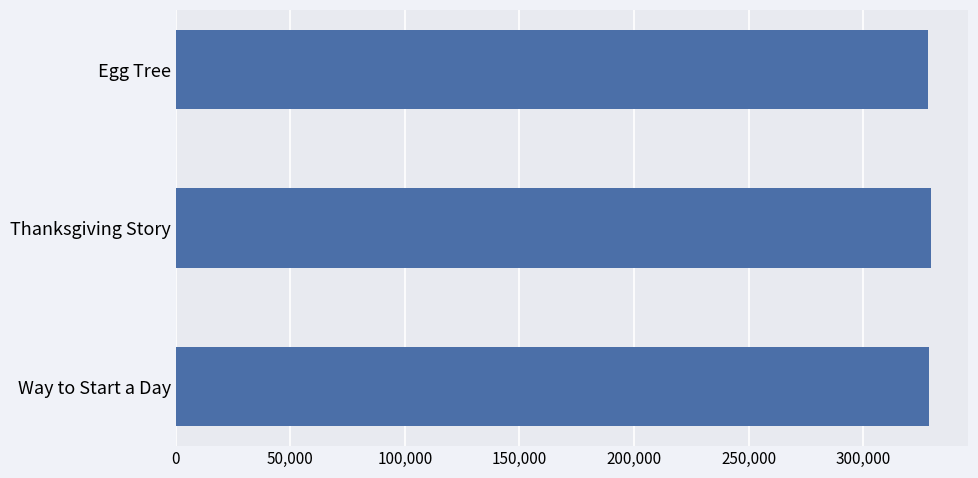

What is the value of the 3rd bar from the top?

328715